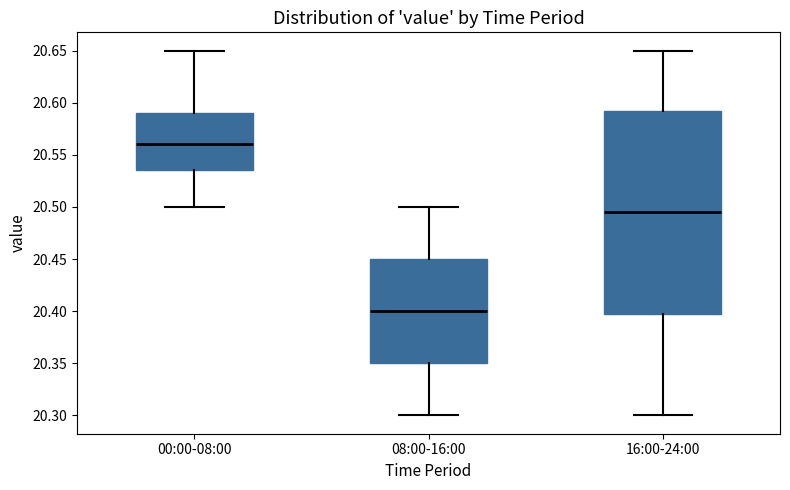

Reading left to right, read every box against the y-axis: the position of its median line, the range the box covers, and the ends of its whiskers. The values are not printed on the chart, so give them approximately, as read against the axis.

00:00-08:00: median 20.560, box 20.535 to 20.590, whiskers 20.500 to 20.650
08:00-16:00: median 20.400, box 20.350 to 20.450, whiskers 20.300 to 20.500
16:00-24:00: median 20.495, box 20.400 to 20.595, whiskers 20.300 to 20.650